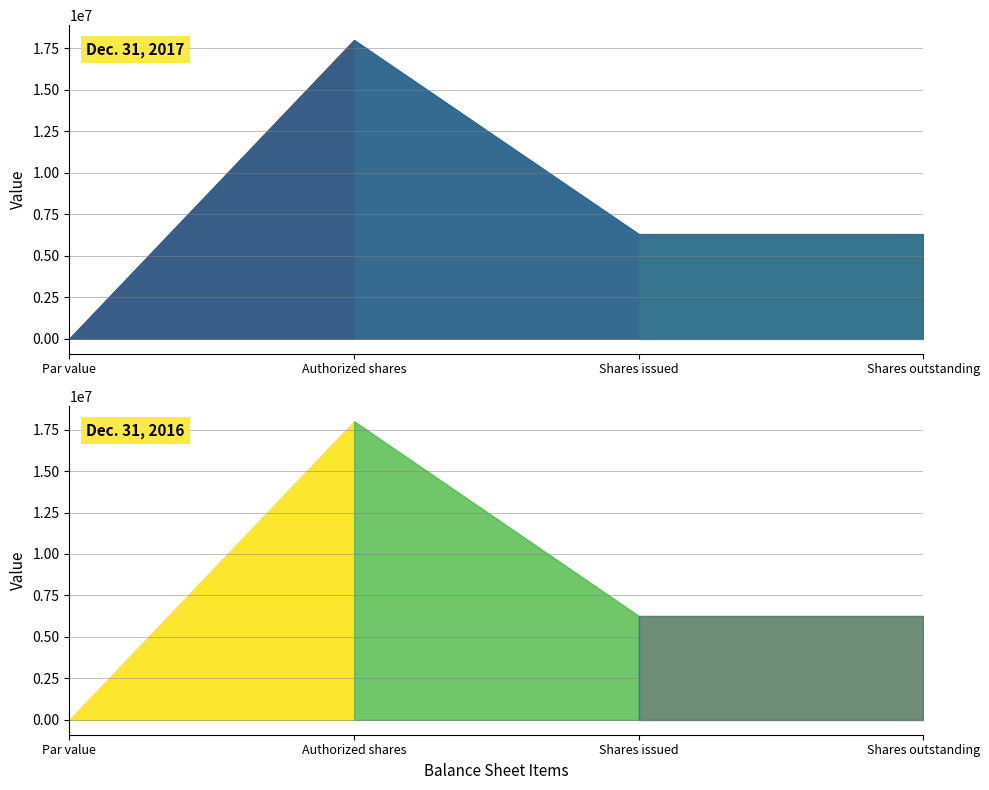

How many Dec. 31, 2017 values are between 6294930 and 18000000?

3